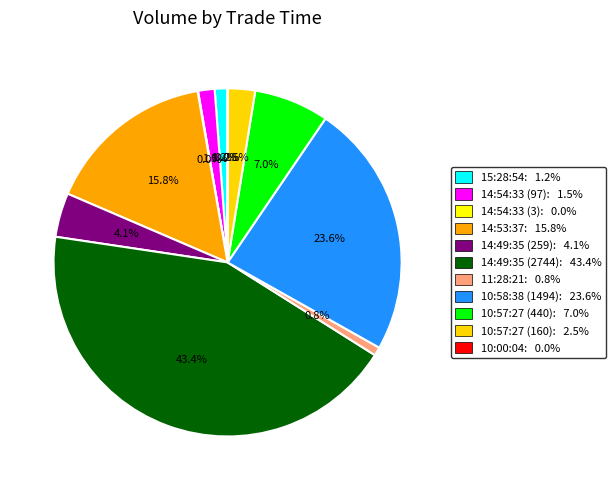

The 14:49:35 (2744) slice represents 36% of the pie. True or false?

False